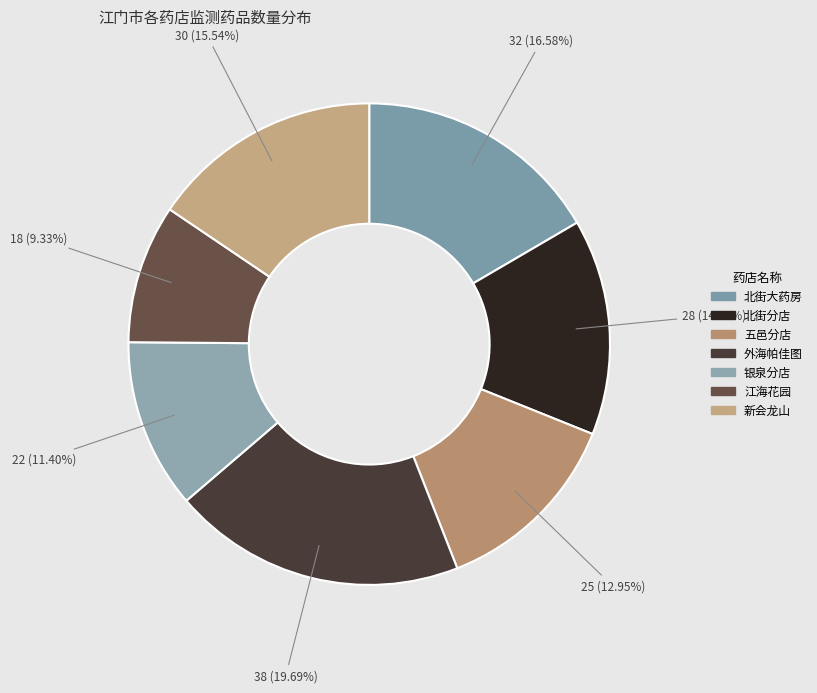

To the nearest percent, what is the difference between the largest and smallest slice percentages?

10%